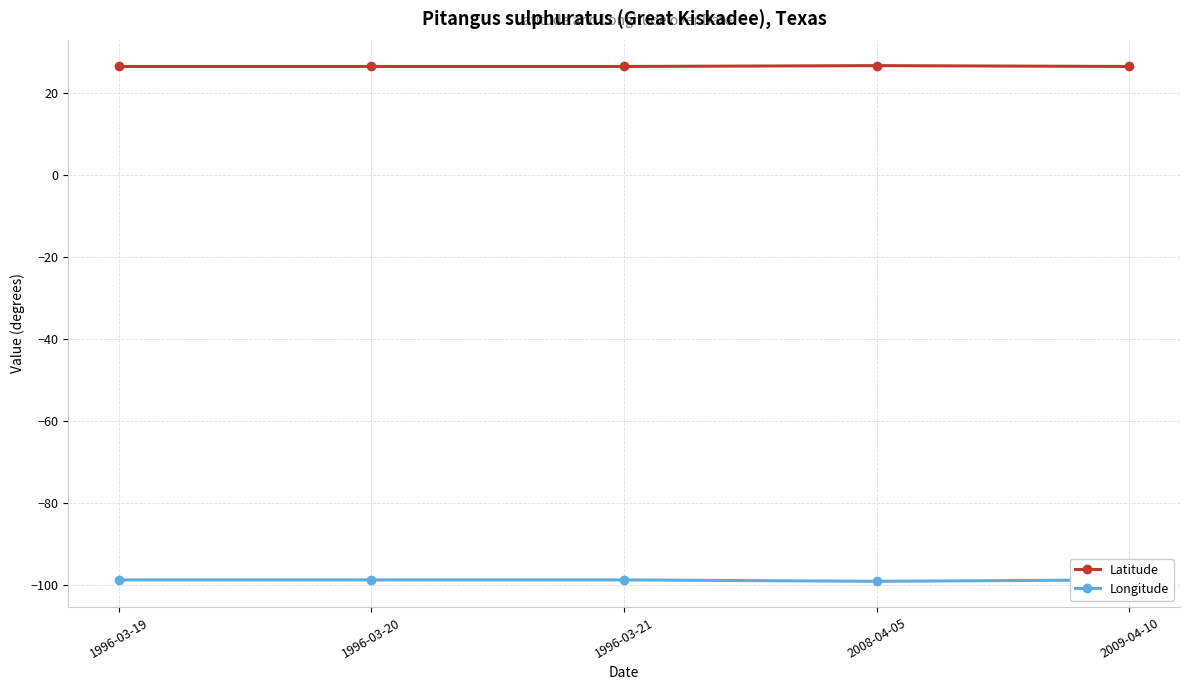

How many series are shown in this chart?

2